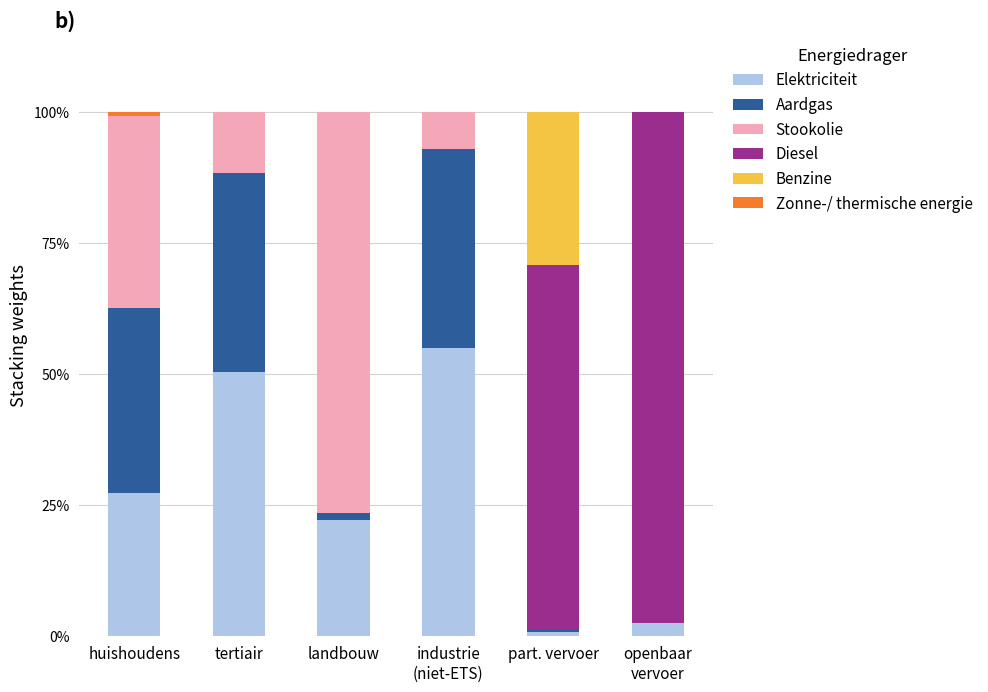

How many distinct data groups are displayed?

6